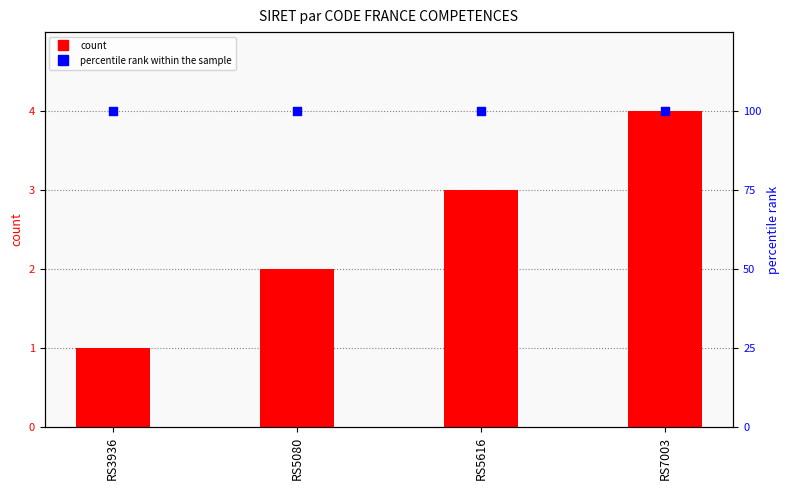

What are all the series names shown in the legend?

count, percentile rank within the sample